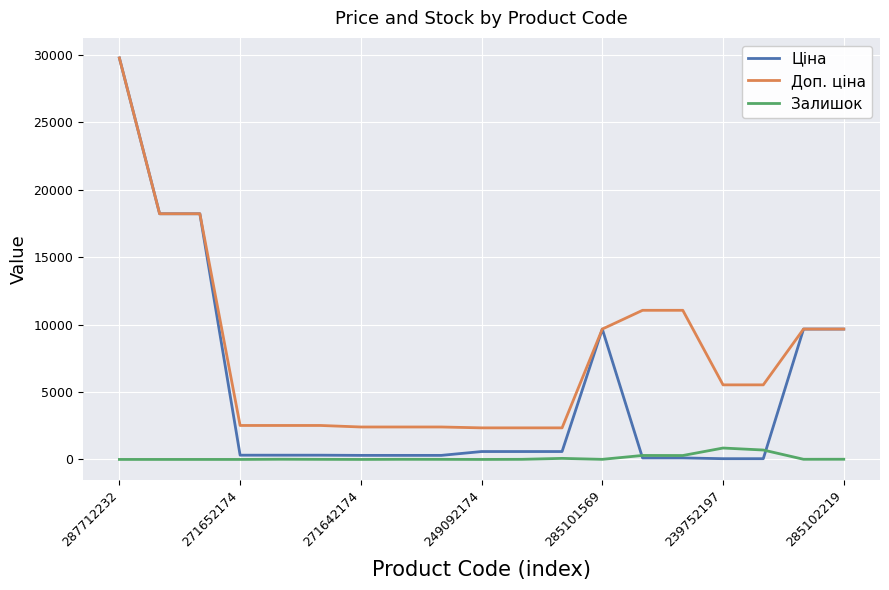

True or false: Залишок and Доп. ціна intersect in this chart.

False